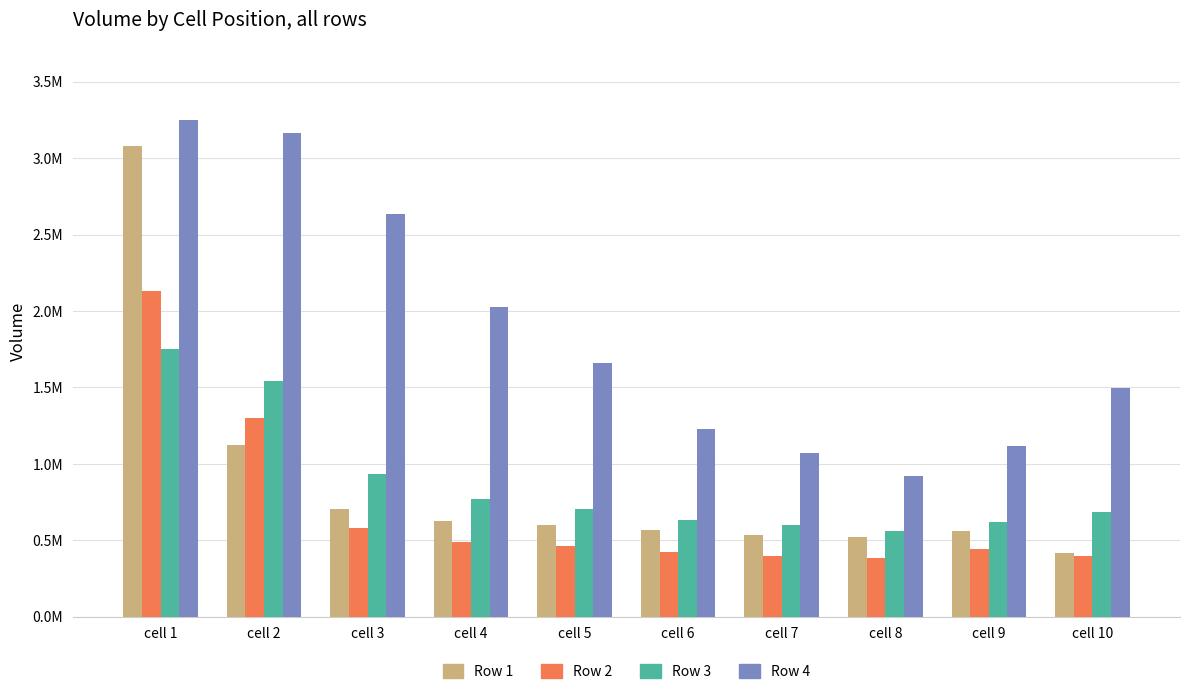

Which category has the lowest value across all series?

cell 8